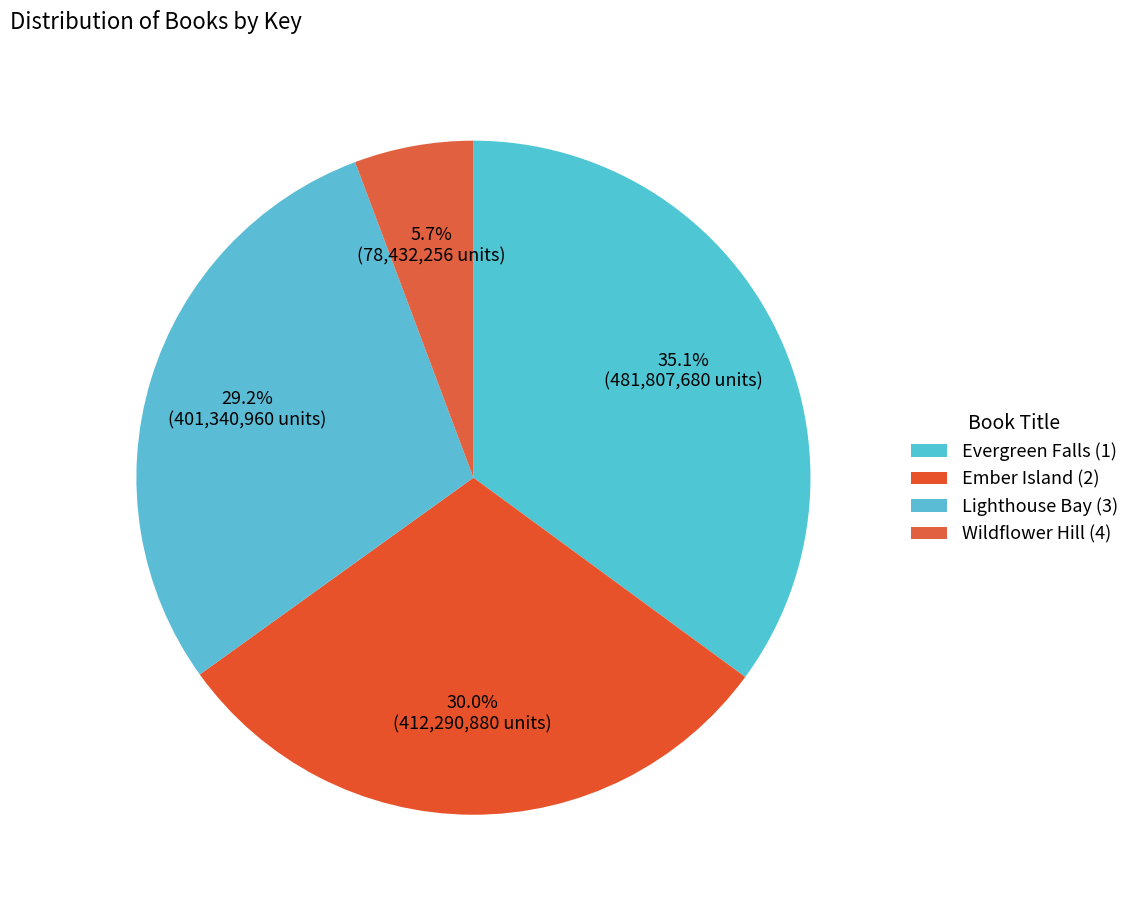

Which slice is the smallest?

Wildflower Hill (4)